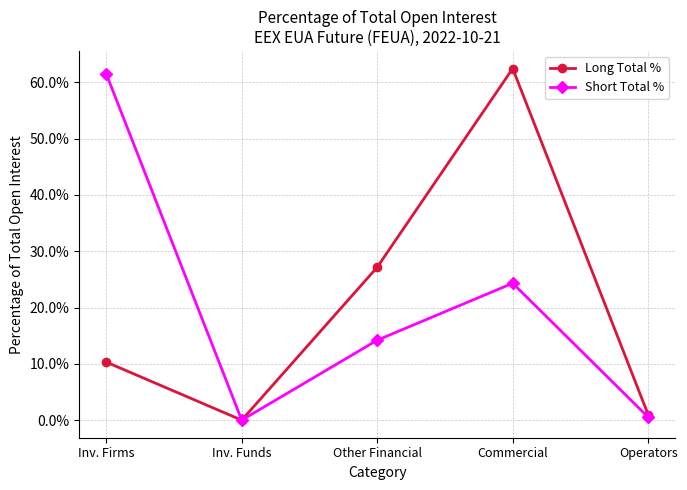

What is the total value across all series at Commercial?

86.8